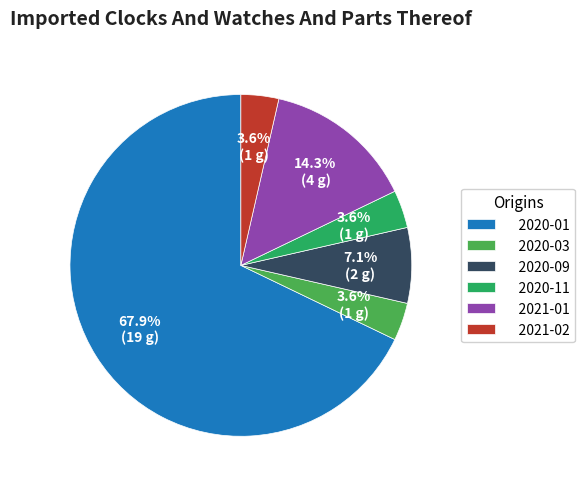

Do 2021-01 and 2020-03 together represent more than half of the pie?

No